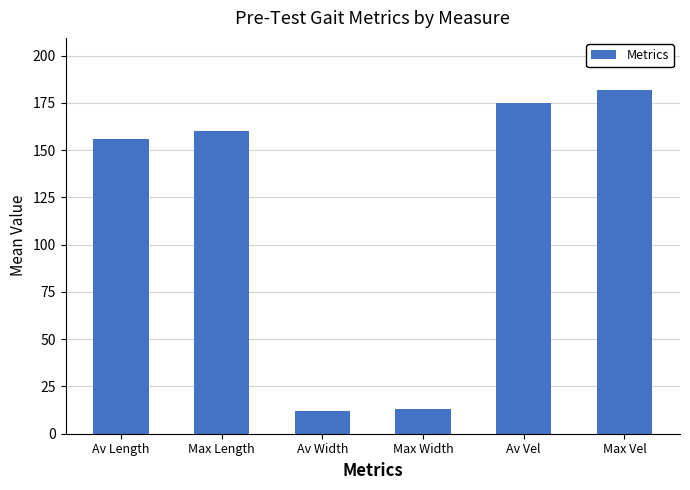

How many series are shown in this chart?

1